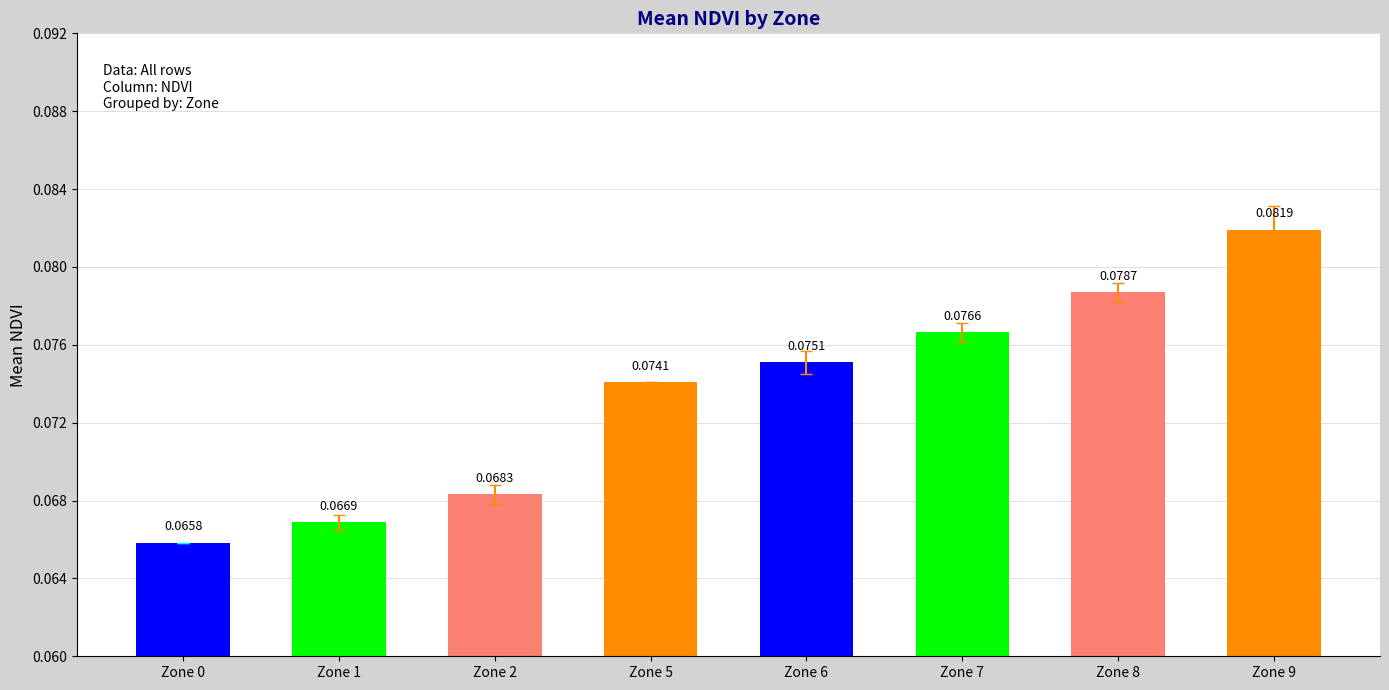

Does the chart contain any negative values?

No